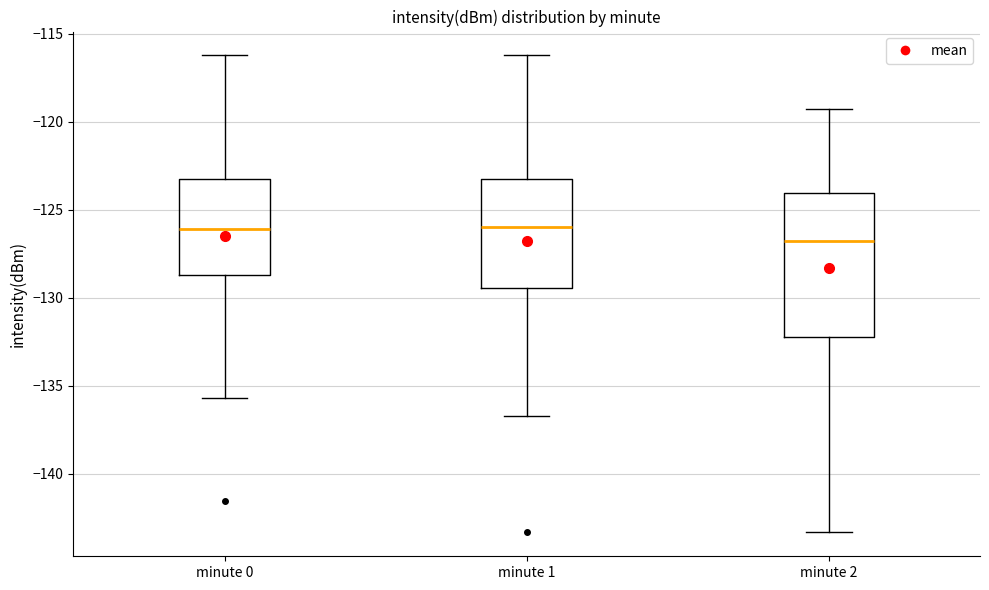

Reading left to right, transcribe this box plot: for each box, give where its median line is, the range the box spans, and where its two whiskers end, as read against the y-axis. The values are not printed on the chart, so give them approximately, as read against the axis.

minute 0: median -126.0, box -128.5 to -123.5, whiskers -135.5 to -116.0
minute 1: median -126.0, box -129.5 to -123.5, whiskers -136.5 to -116.0
minute 2: median -127.0, box -132.0 to -124.0, whiskers -143.5 to -119.5